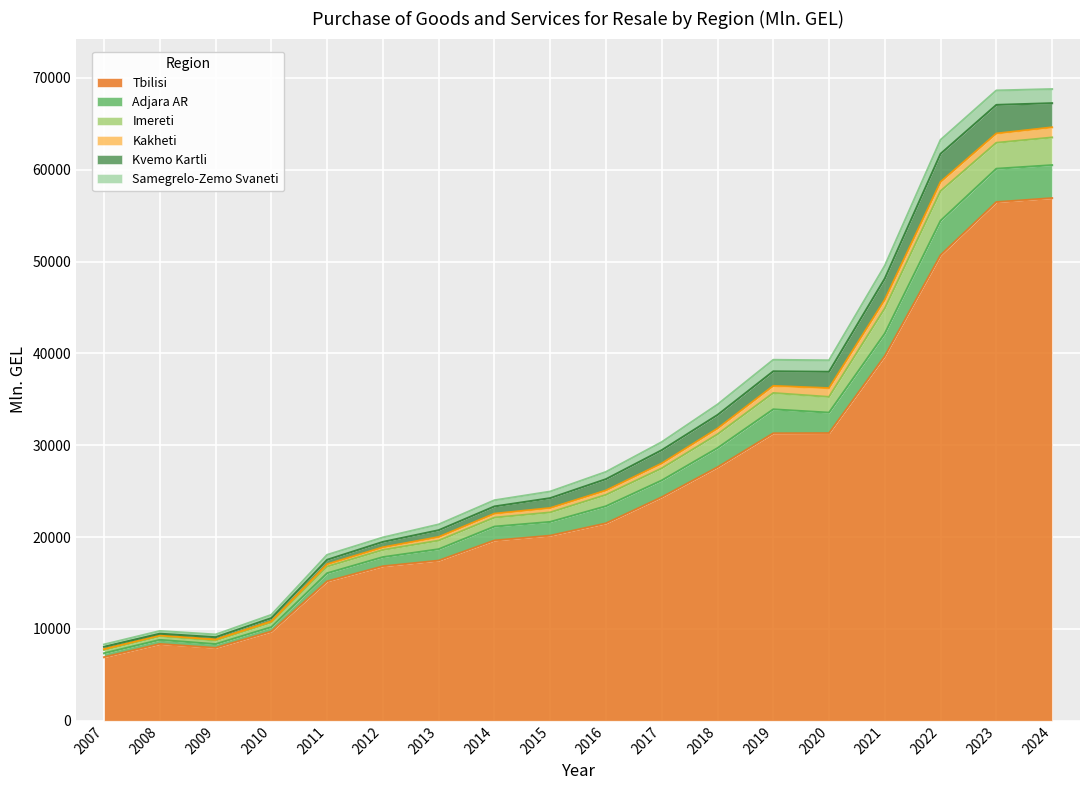

What is the difference between the Tbilisi values at 2012 and 2021?

22884.7